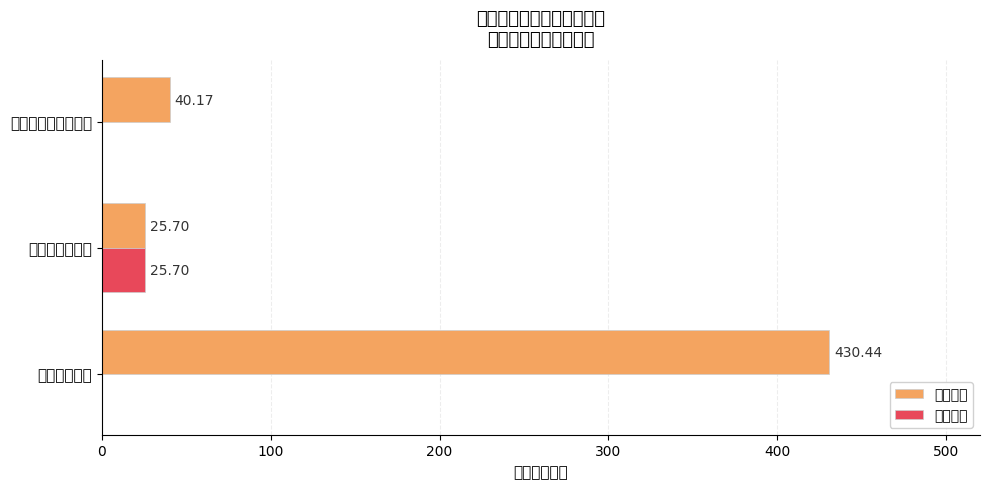

Is the value of 人员经费 at 商品和服务支出 greater than the value of 公用经费 at 对个人和家庭的补助?

Yes